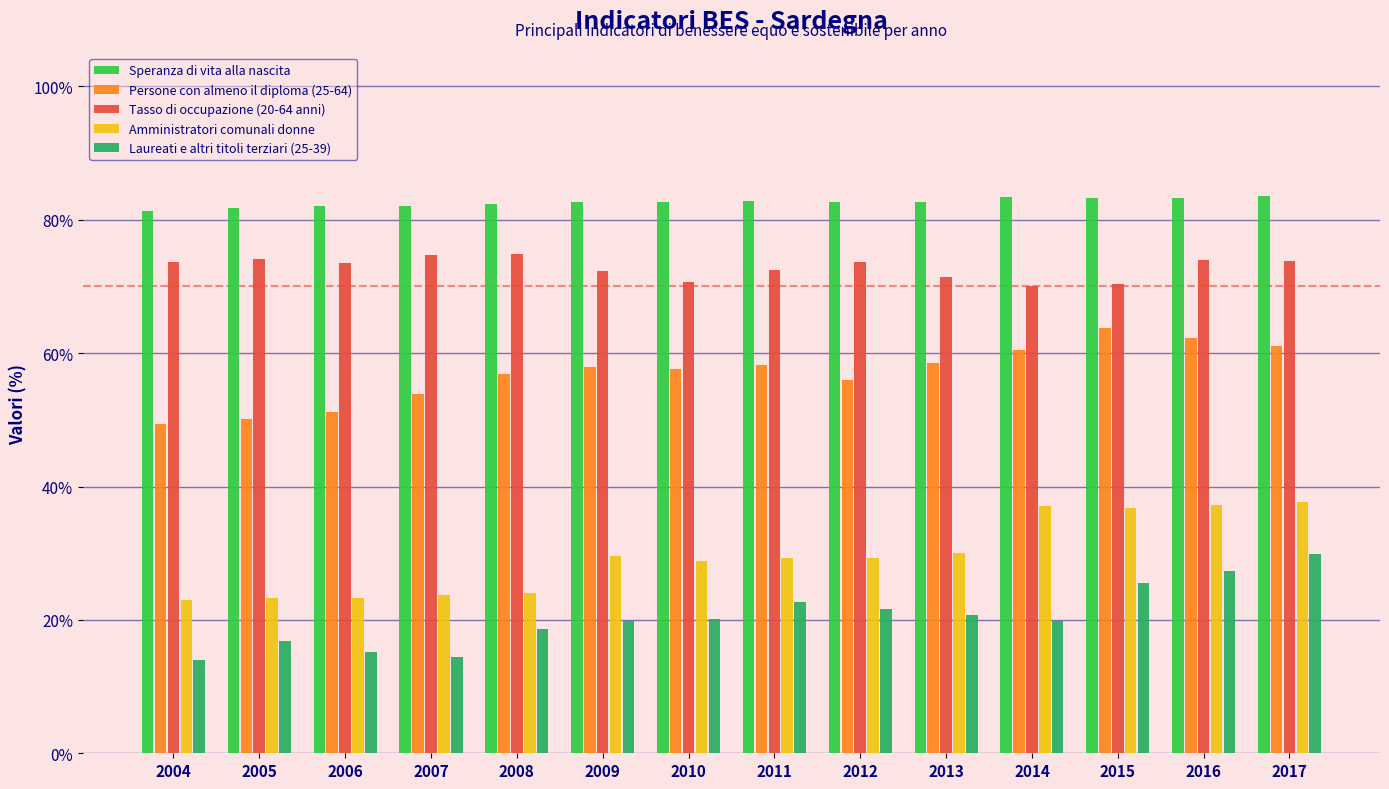

Rank the series by their maximum value, from highest to lowest.

Speranza di vita alla nascita, Tasso di occupazione (20-64 anni), Persone con almeno il diploma (25-64), Amministratori comunali donne, Laureati e altri titoli terziari (25-39)